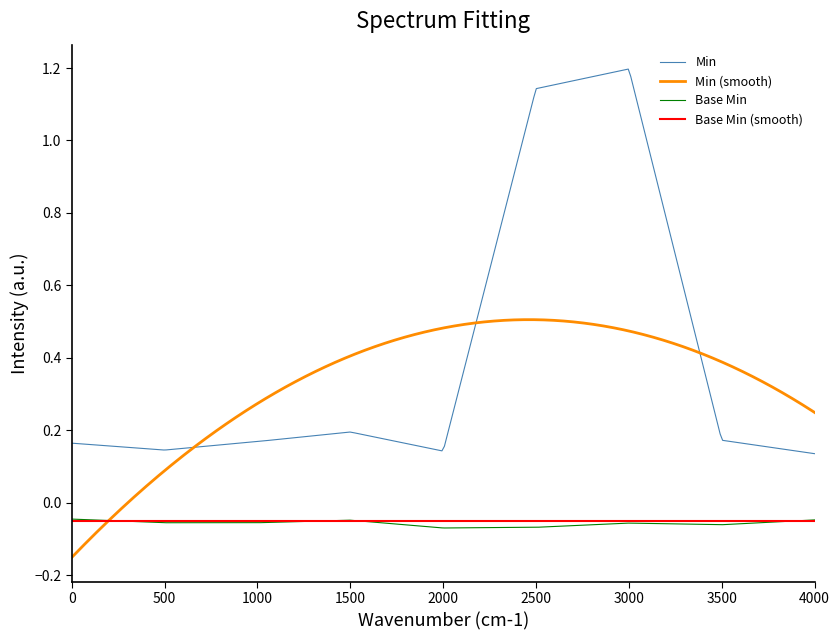

At how many categories does at least one series exceed 0?

300